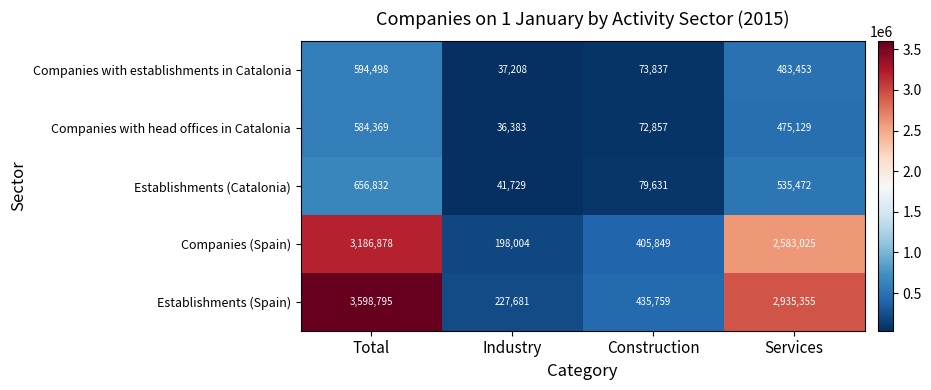

What is the sum of all Establishments (Catalonia) values?

1313664